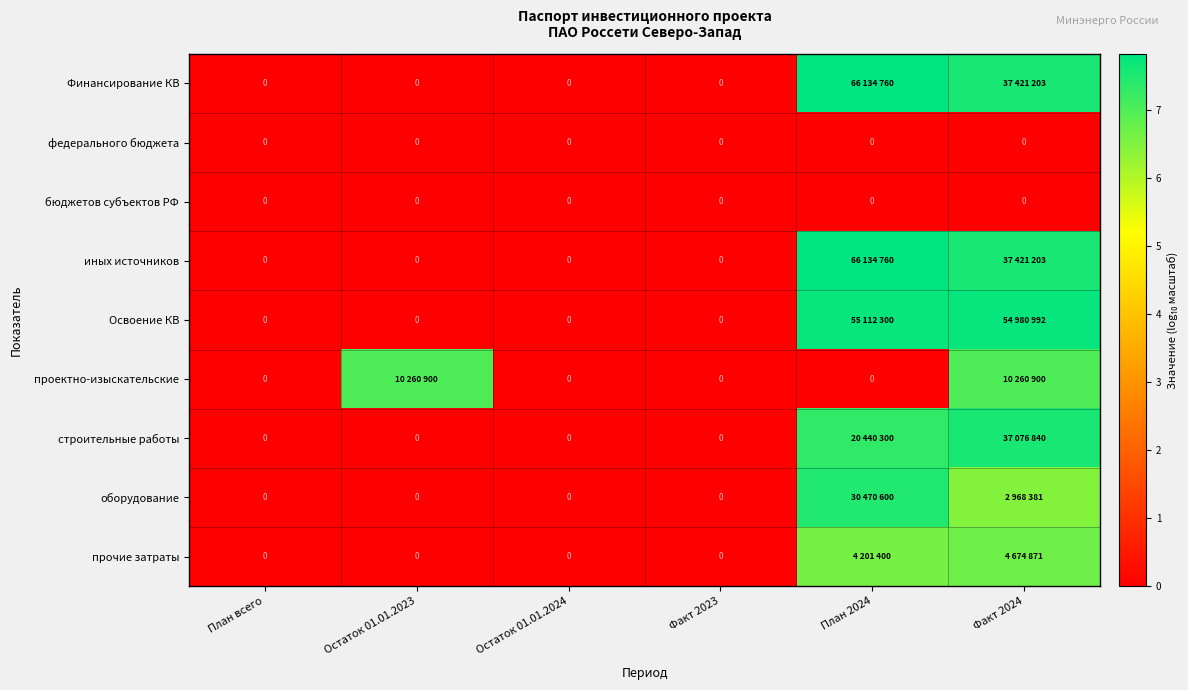

The прочие затраты series shows 4.4 at Факт 2023. True or false?

False